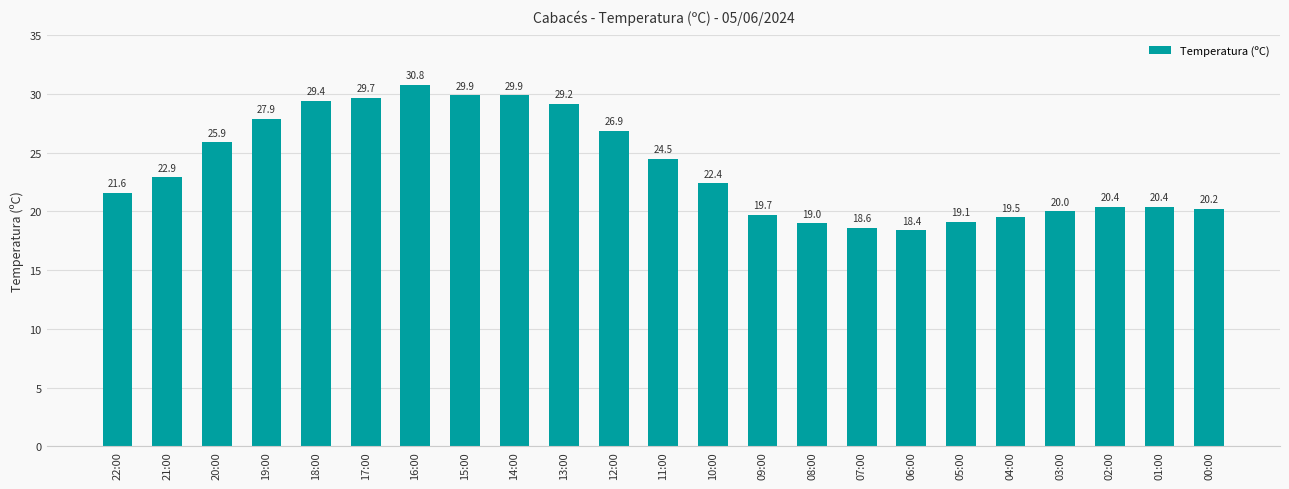

What is the ratio of the value at 12:00 to the value at 03:00?

1.3